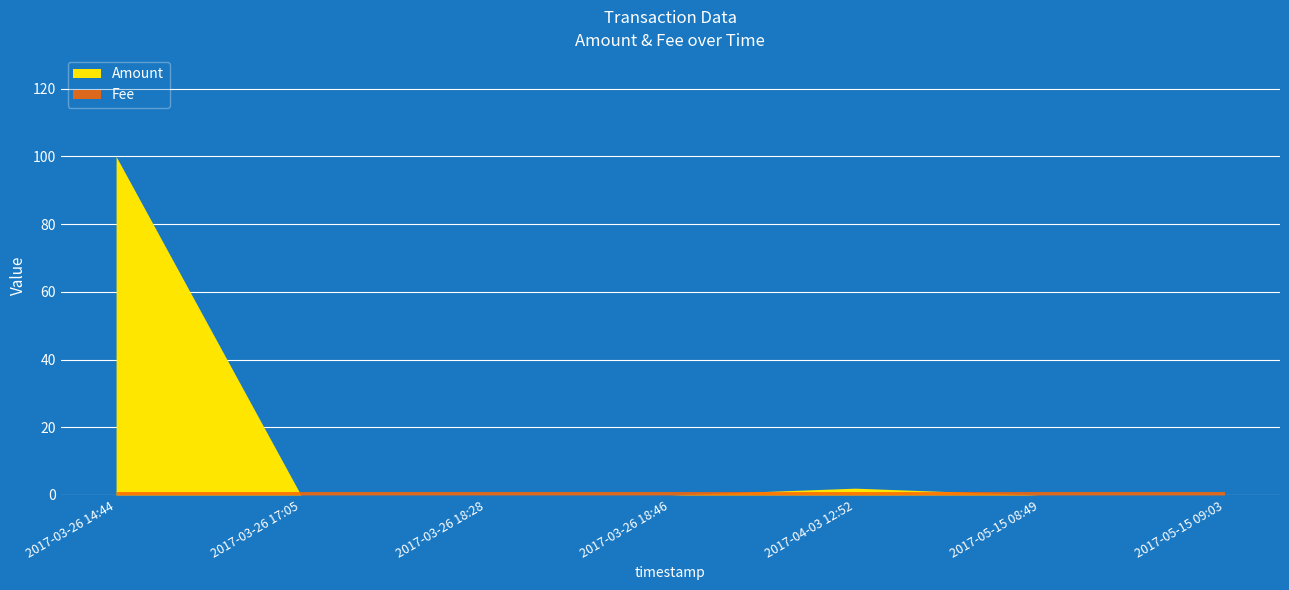

How many values in Amount are above zero?

2